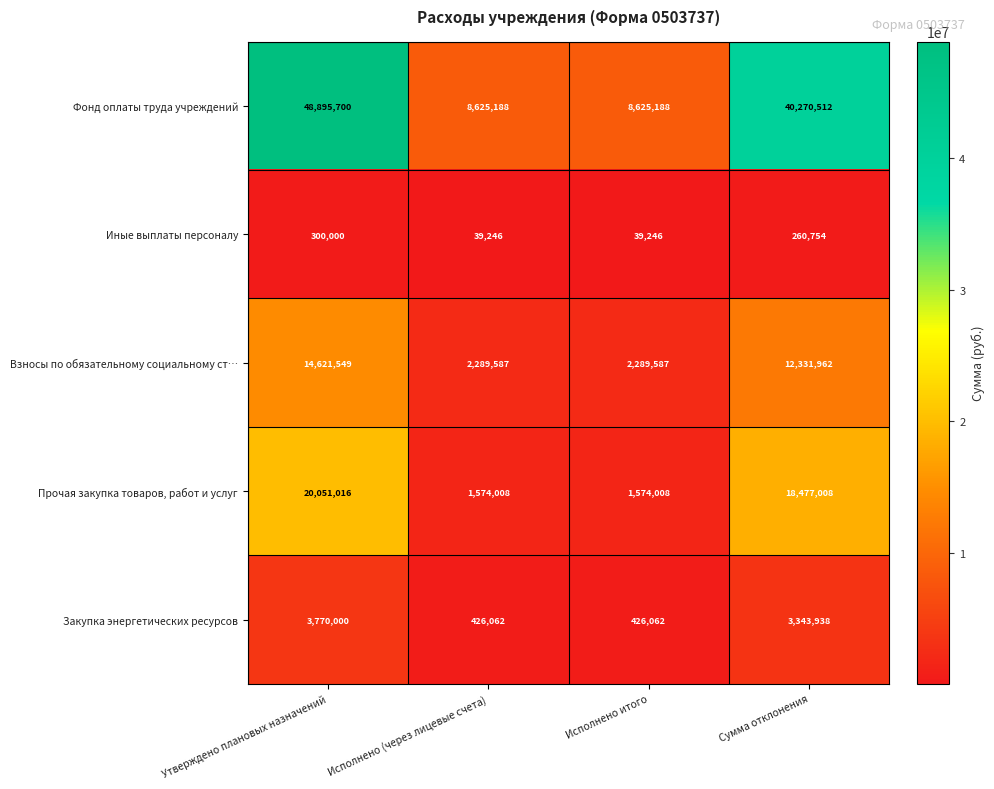

True or false: Закупка энергетических ресурсов has a value of 3770000 at Утверждено плановых назначений.

True